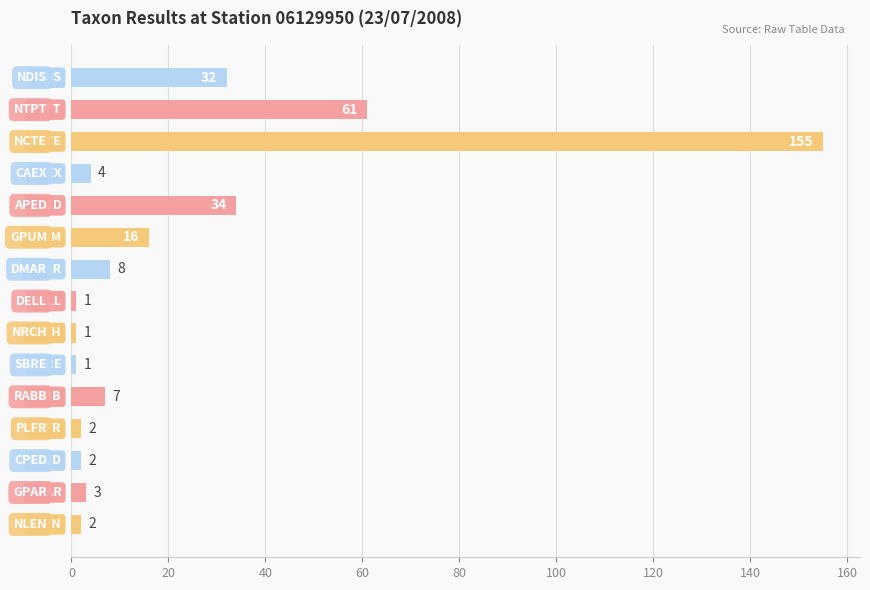

What is the greatest value displayed?

155